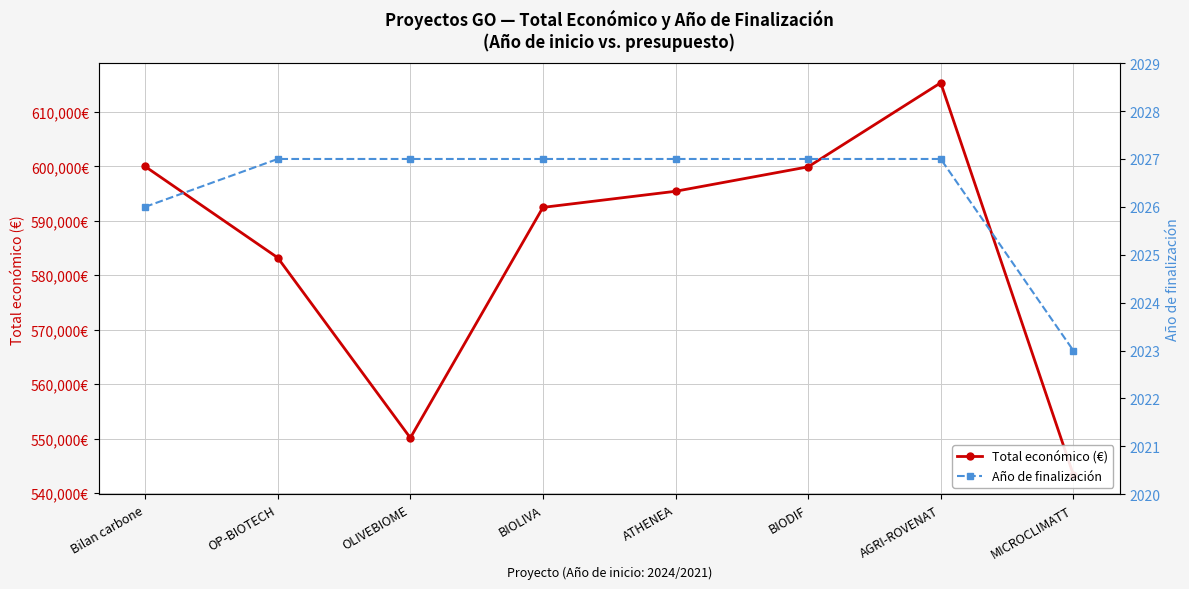

Is it true that Año de finalización equals 2027 at BIODIF?

True